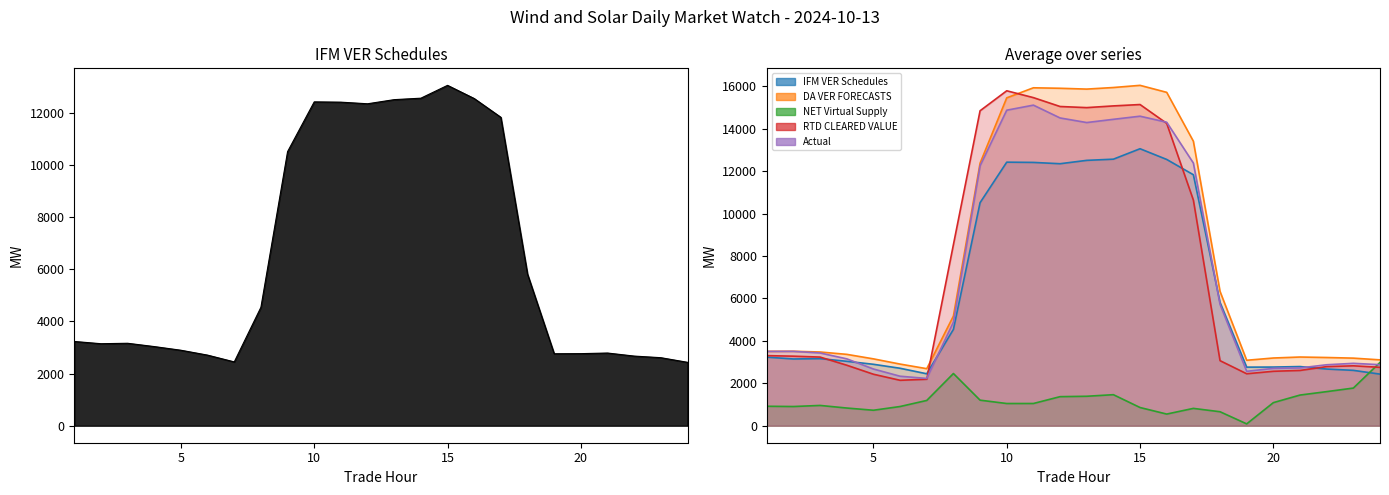

What are all the series names shown in the legend?

IFM VER Schedules, DA VER FORECASTS, NET Virtual Supply, RTD CLEARED VALUE, Actual